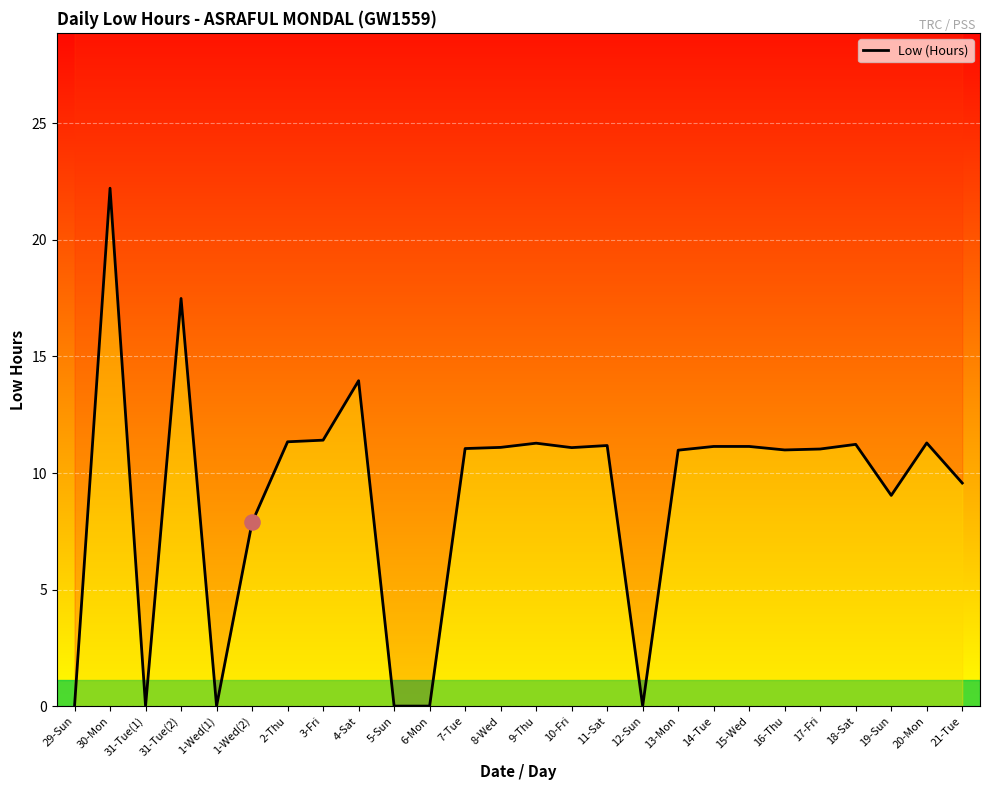

Between 6-Mon and 5-Sun, which is larger?

6-Mon